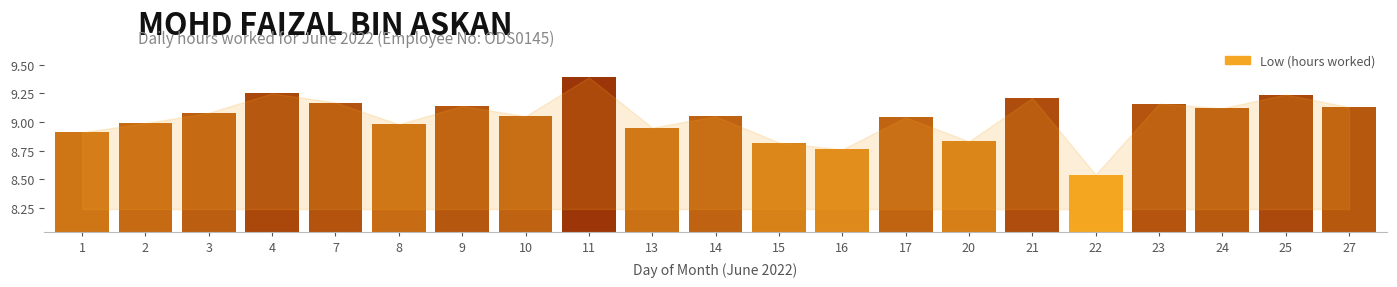

What is the greatest value displayed?

9.4